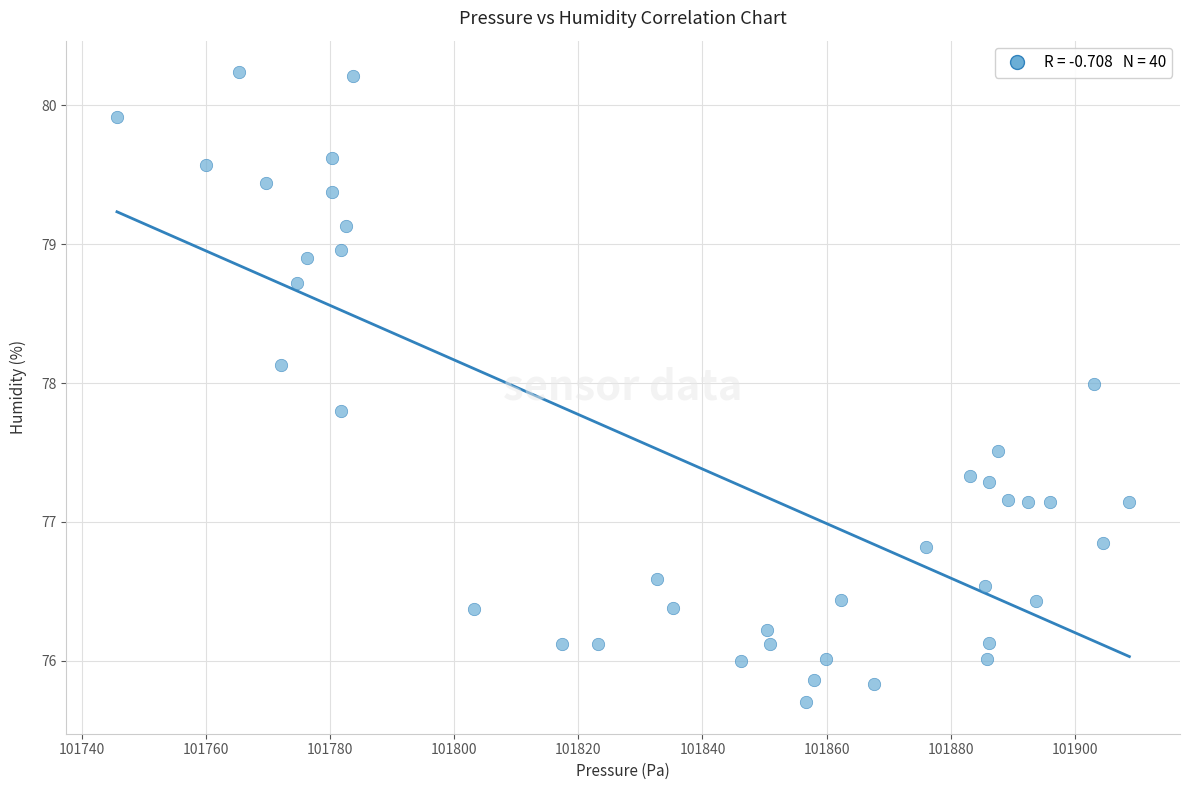

What is the range of X values (max minus min)?

163.1